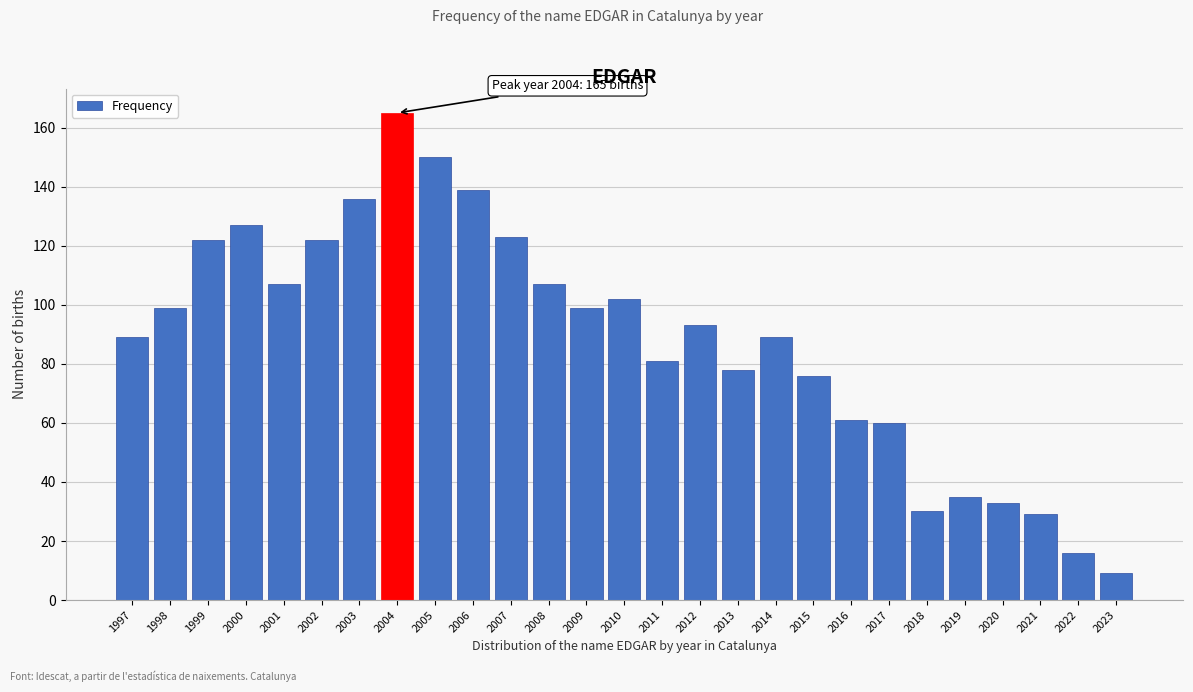

Reading left to right, extract all data points from this chart.

89	99	122	127	107	122	136	165	150	139	123	107	99	102	81	93	78	89	76	61	60	30	35	33	29	16	9